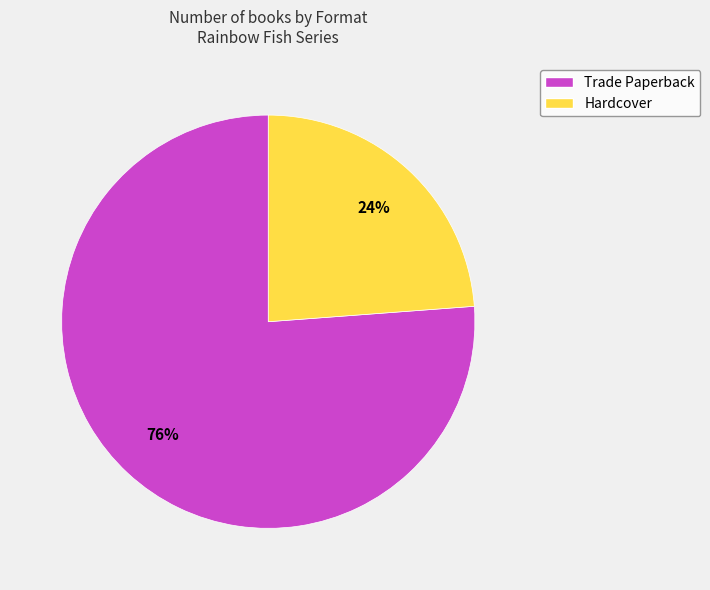

The Trade Paperback slice represents 76% of the pie. True or false?

True